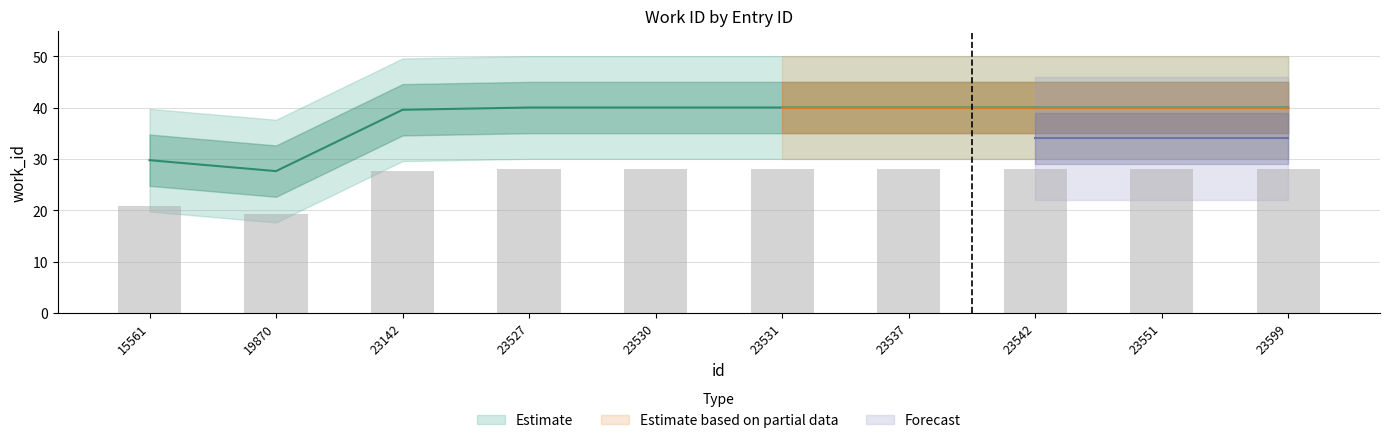

Which category has the lowest value across all series?

19870